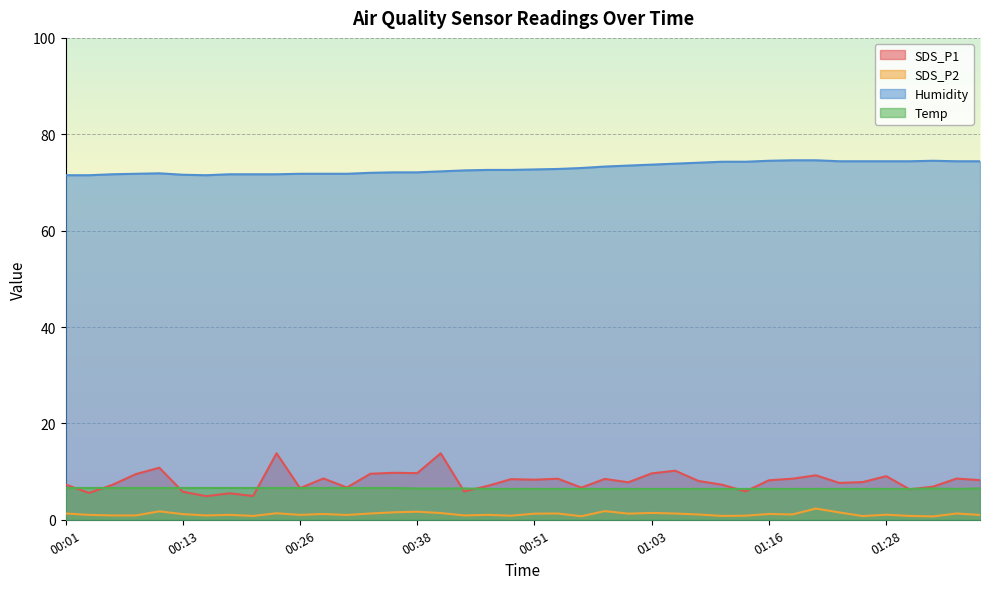

How many data points does each series have?

40